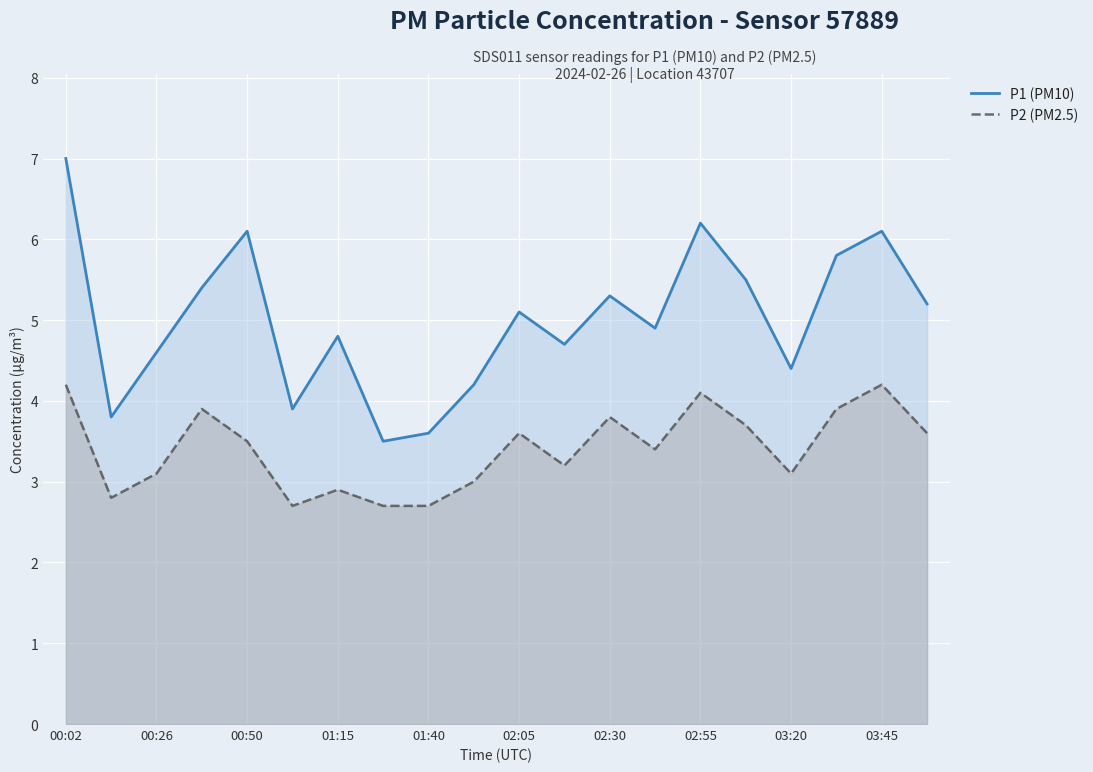

Reading left to right, extract all data points from this chart.

P1 (PM10): 7.0	3.8	4.6	5.4	6.1	3.9	4.8	3.5	3.6	4.2	5.1	4.7	5.3	4.9	6.2	5.5	4.4	5.8	6.1	5.2
P2 (PM2.5): 4.2	2.8	3.1	3.9	3.5	2.7	2.9	2.7	2.7	3.0	3.6	3.2	3.8	3.4	4.1	3.7	3.1	3.9	4.2	3.6